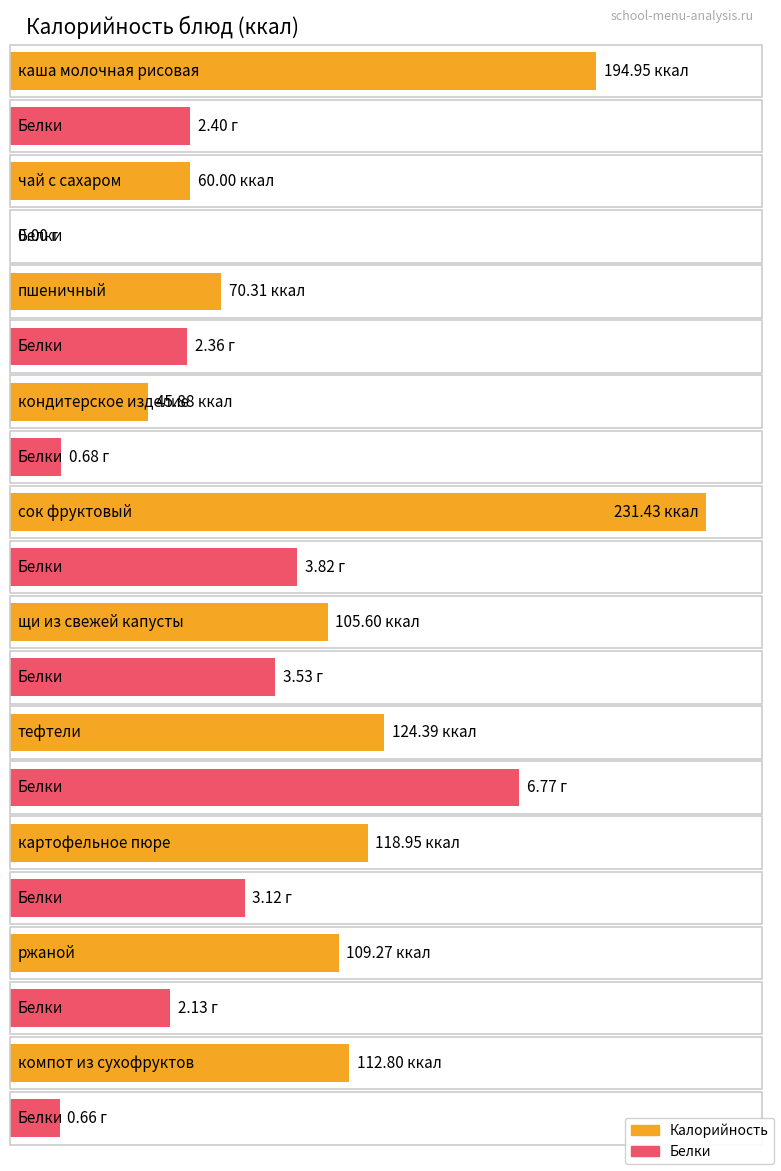

Which series has the largest total across all categories?

Калорийность